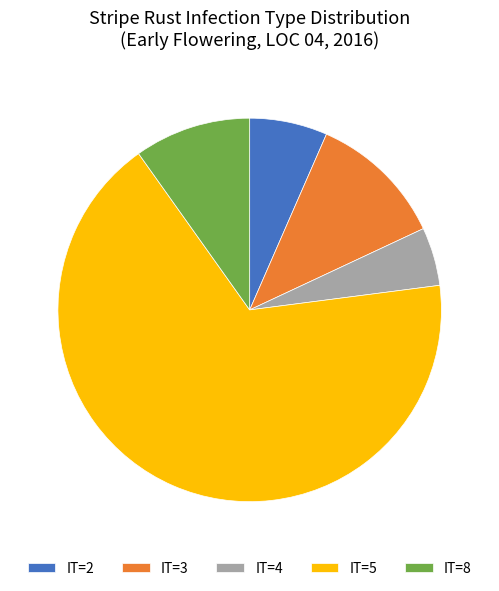

Is there a majority slice in this chart?

Yes